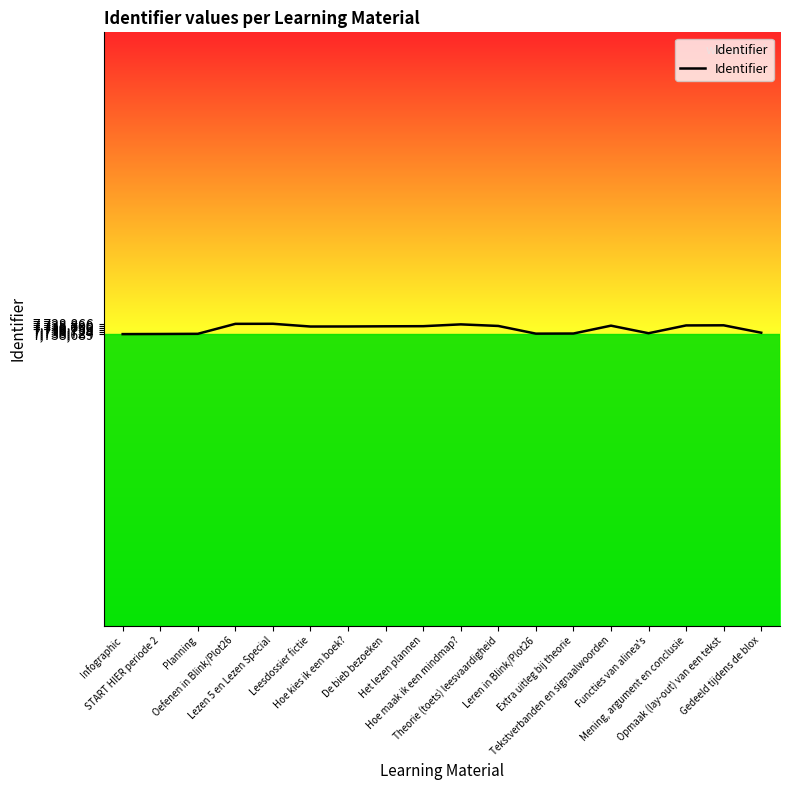

What is the ratio of the value at Opmaak (lay-out) van een tekst to the value at Mening, argument en conclusie?

1.0